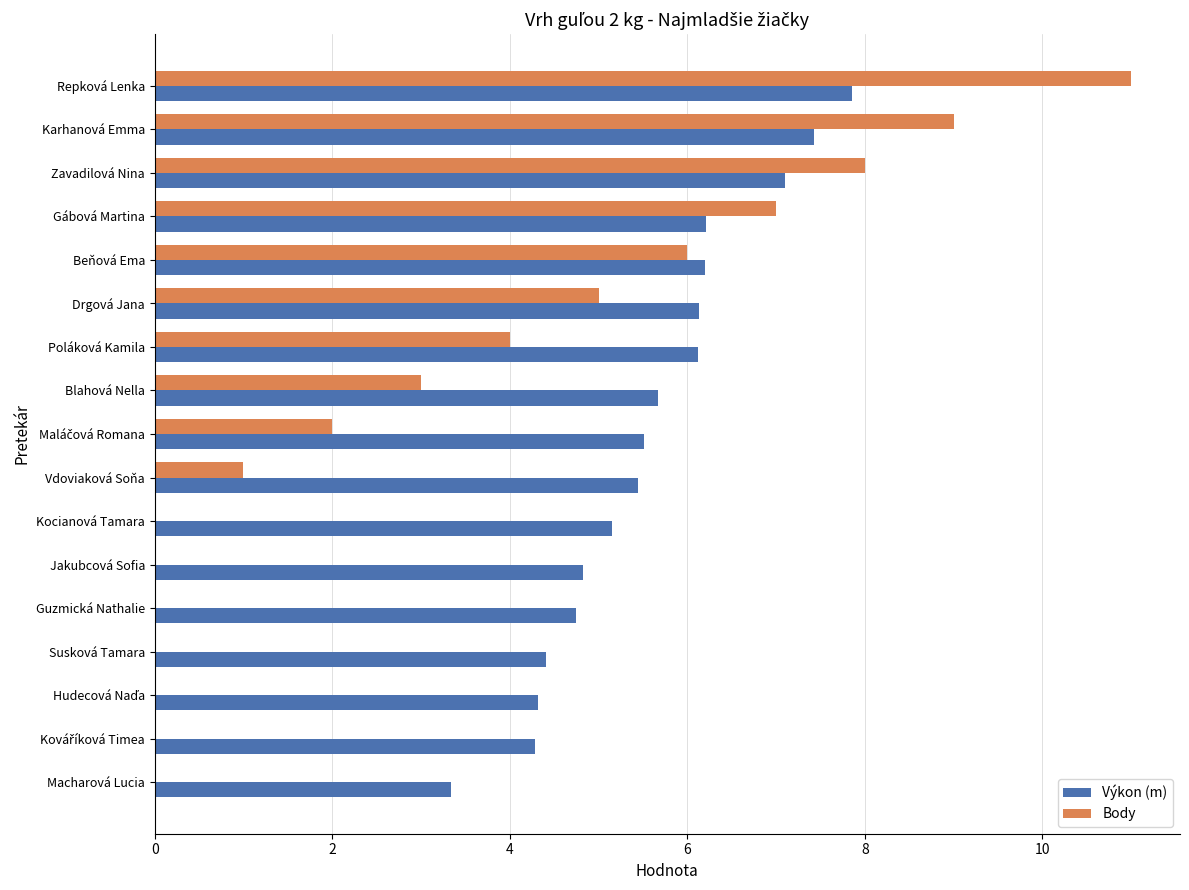

Which series changed the most between Gábová Martina and Jakubcová Sofia?

Body